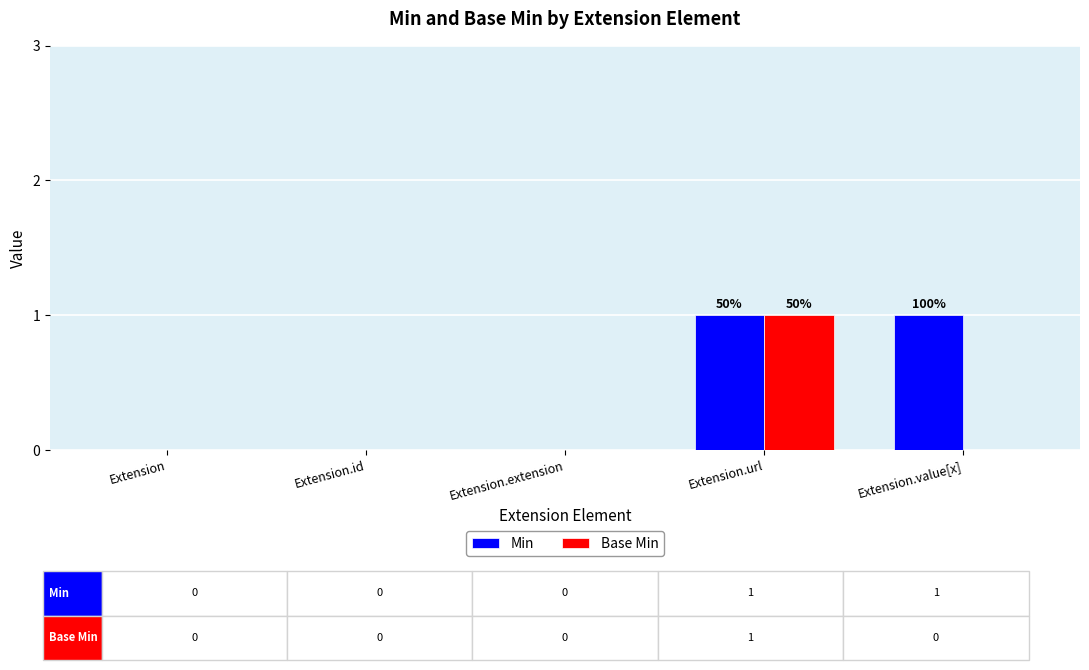

Reading left to right, extract all data points from this chart.

Min: 0	0	0	1	1
Base Min: 0	0	0	1	0